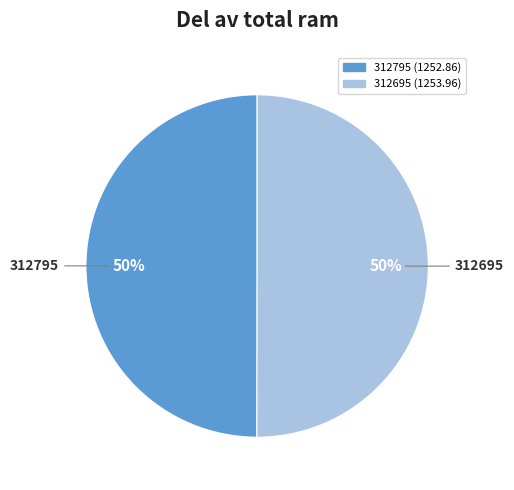

To the nearest percent, what is the average slice percentage?

50%